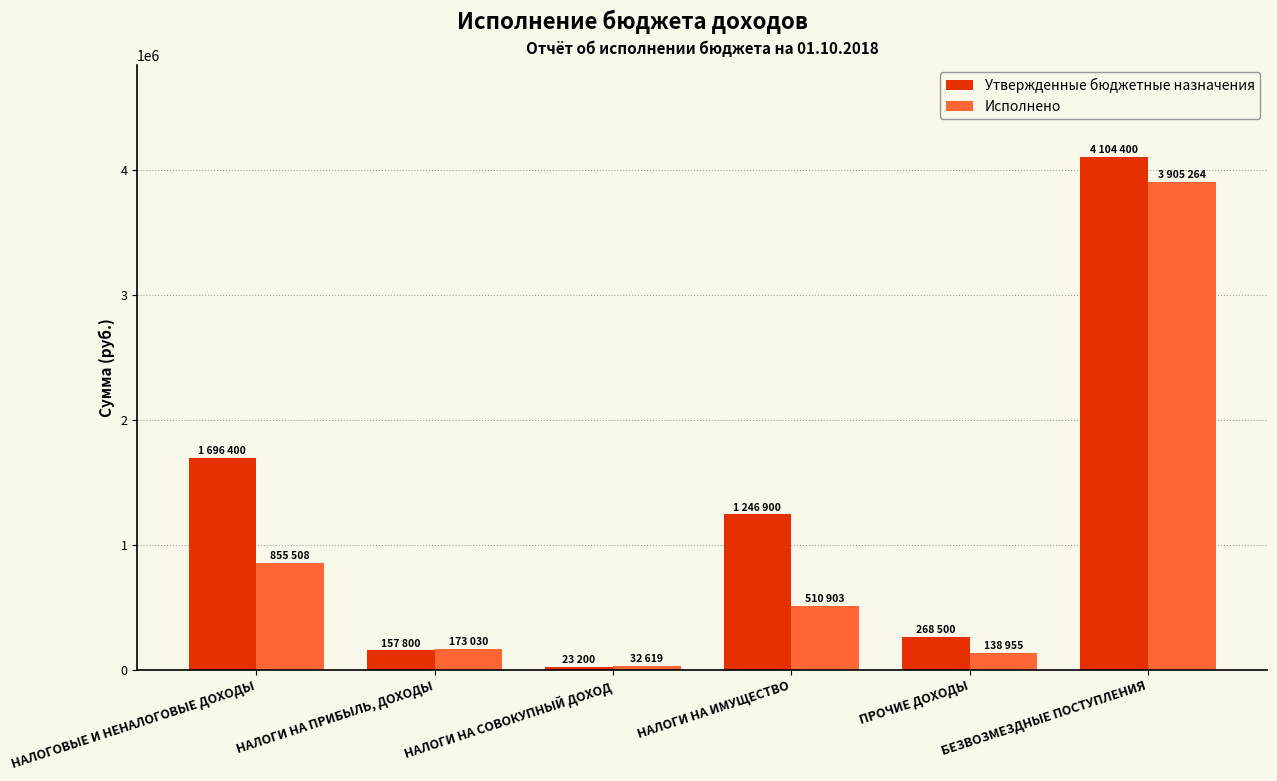

At which category is the sum across all series the highest?

БЕЗВОЗМЕЗДНЫЕ ПОСТУПЛЕНИЯ